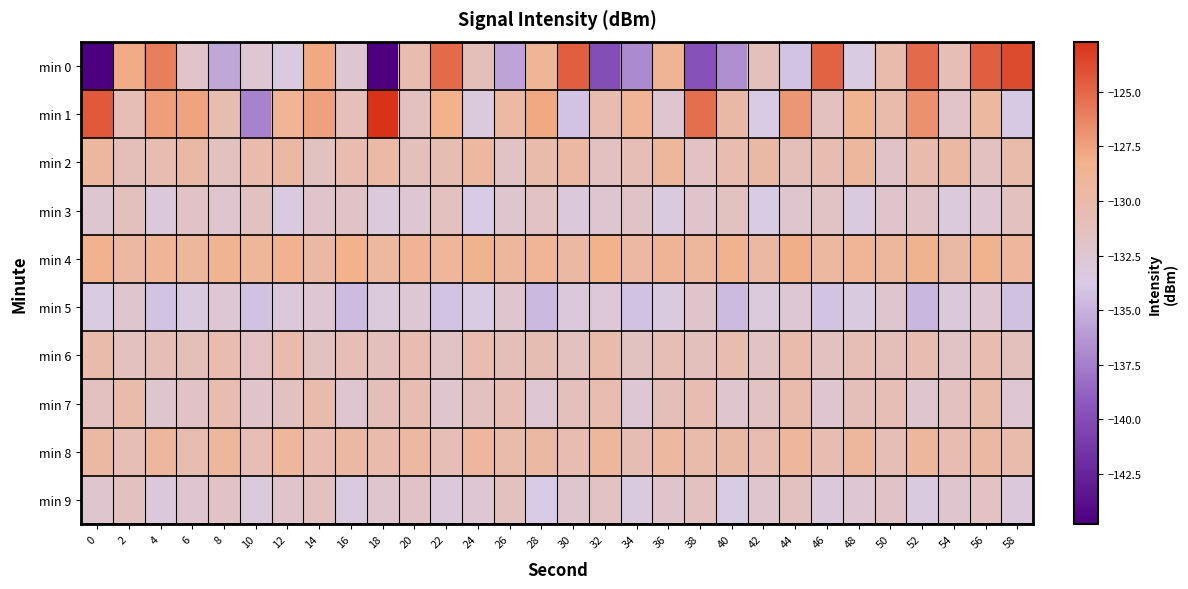

Rank the series at 18 from highest to lowest value.

min 1, min 4, min 2, min 8, min 7, min 6, min 9, min 3, min 5, min 0